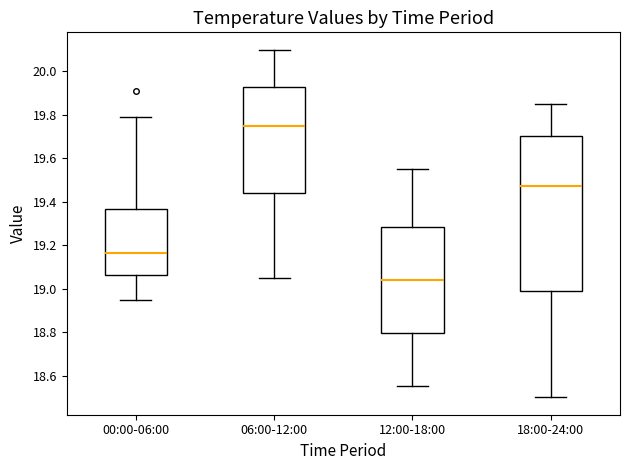

Which box's median line is the highest?

06:00-12:00